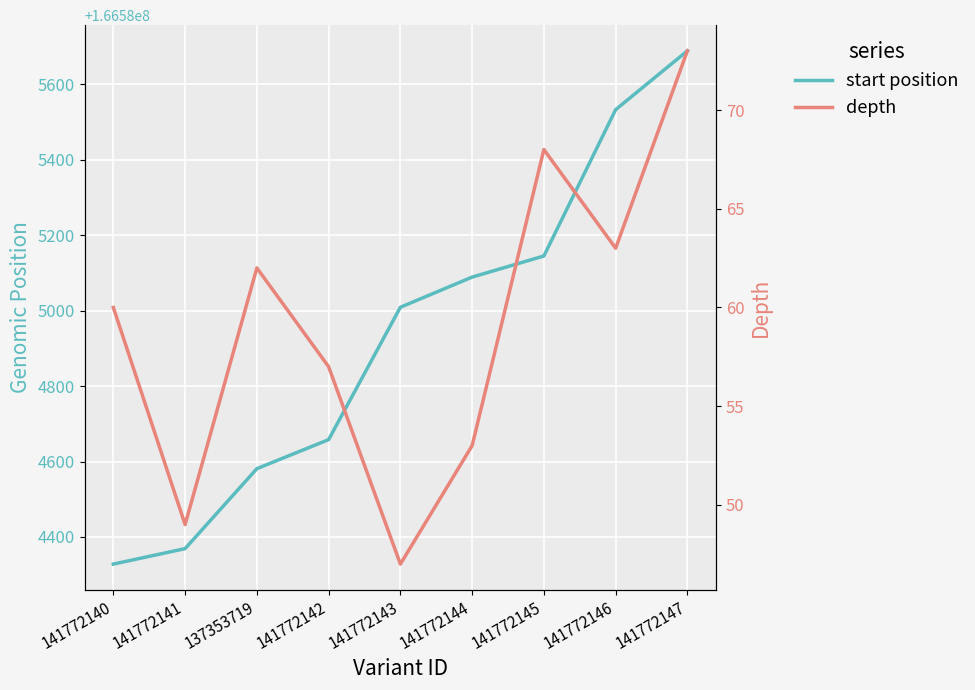

Where is the first local minimum for depth?

141772141